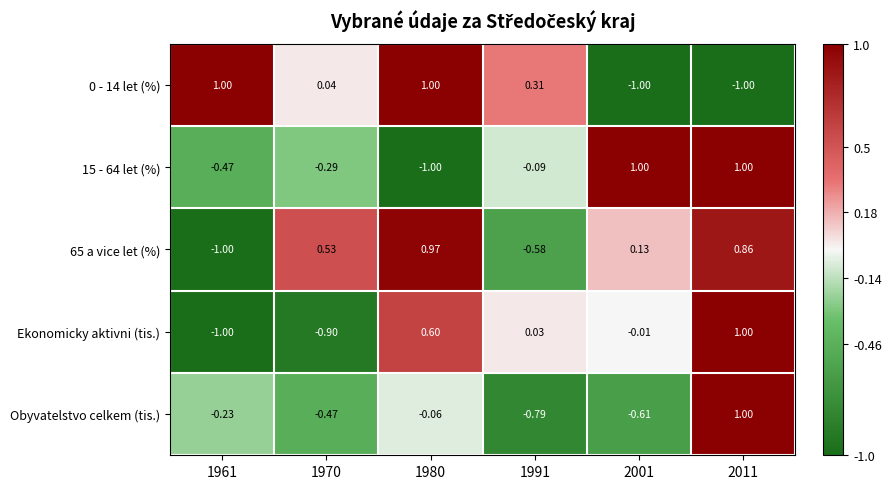

Between 1991 and 2011, which series saw the biggest shift?

Obyvatelstvo celkem (tis.)